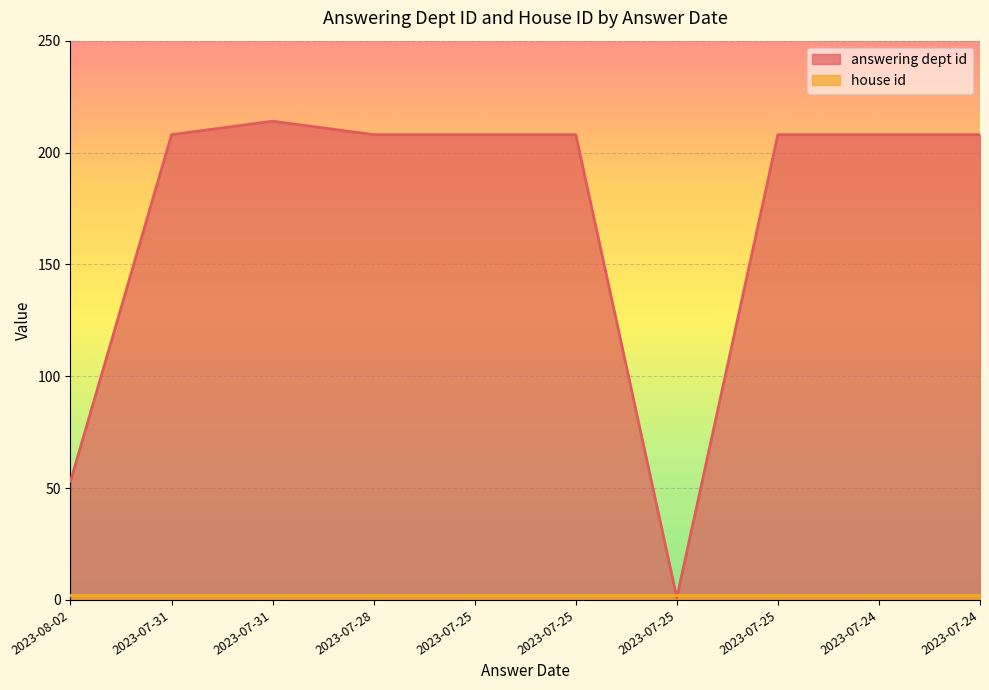

What is the change in value from 2023-08-02 to 2023-07-25?

+155